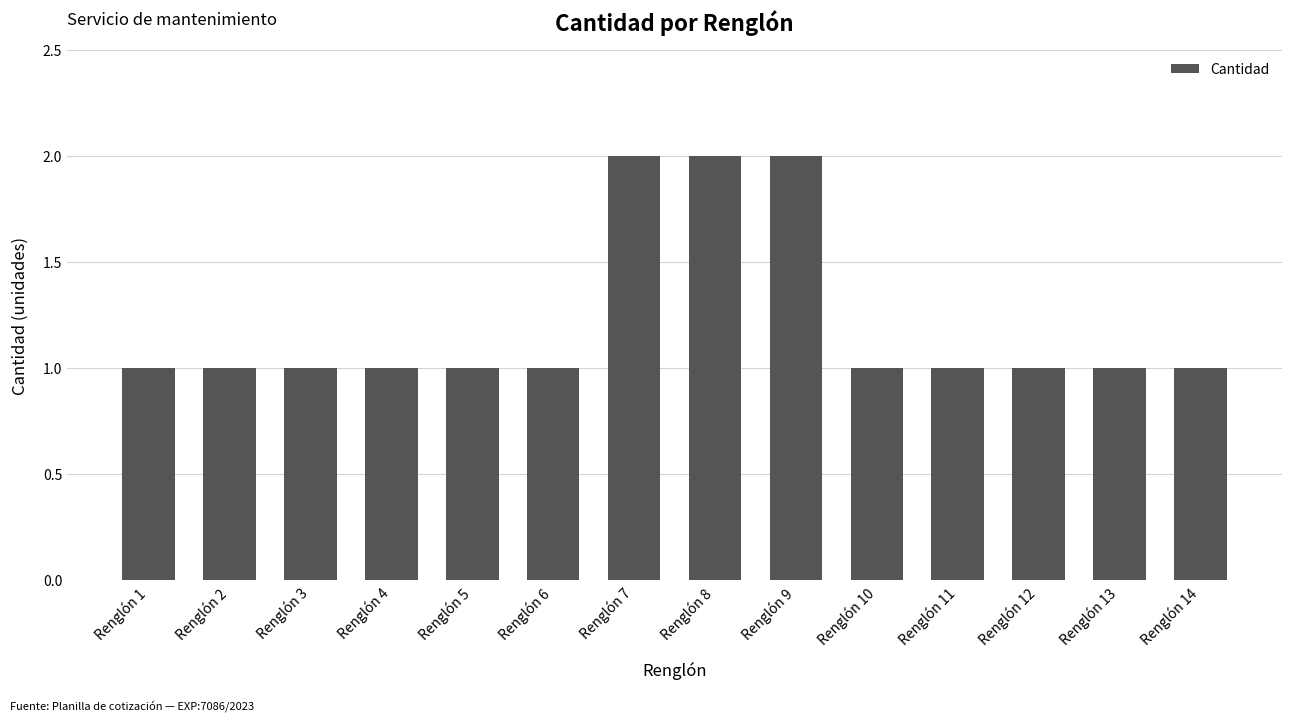

What value does the data have at Renglón 1?

1